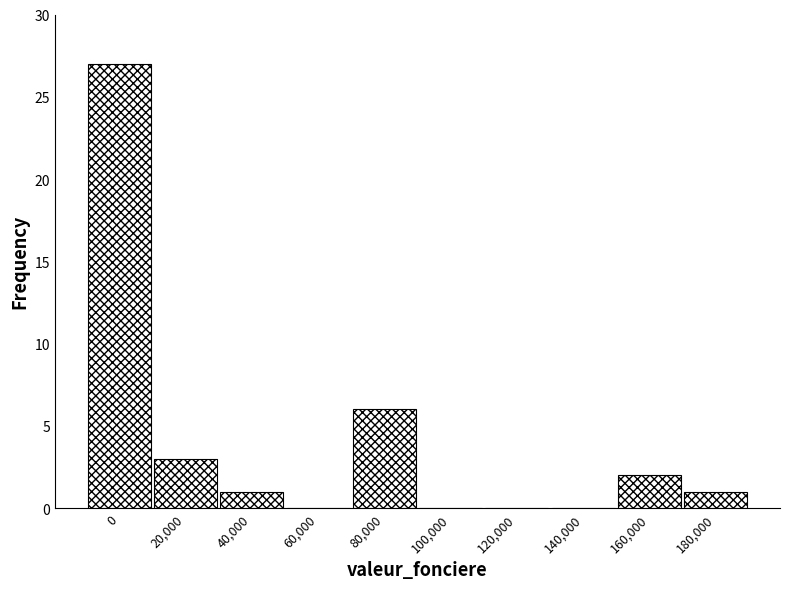

Reading left to right, extract all data points from this chart.

0=27	20,000=3	40,000=1	60,000=0	80,000=6	100,000=0	120,000=0	140,000=0	160,000=2	180,000=1